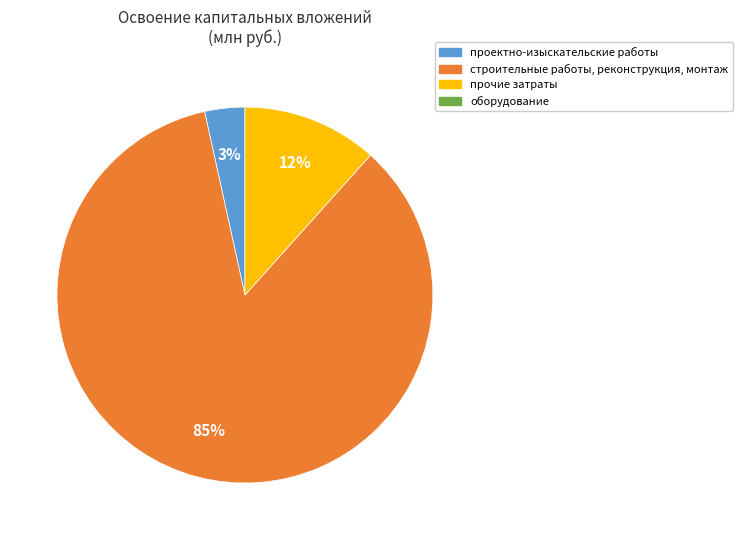

To the nearest percent, what is the average slice percentage?

33%